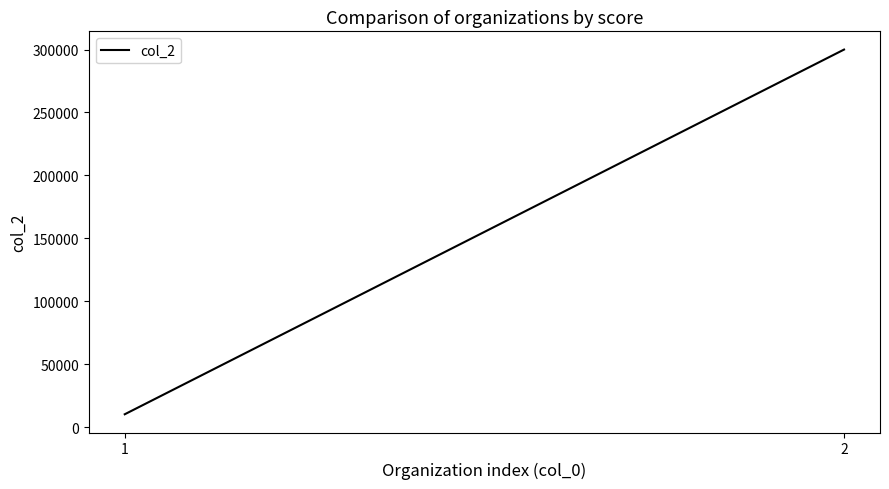

Rank the categories by value from highest to lowest.

2, 1